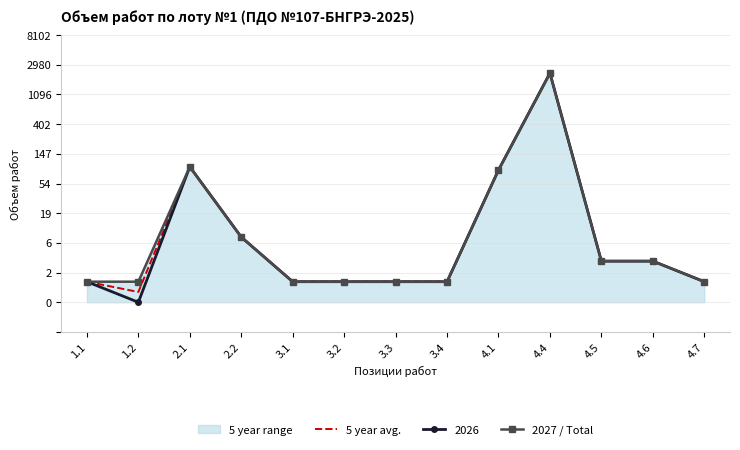

Which has a higher value, 3.4 or 4.6?

4.6